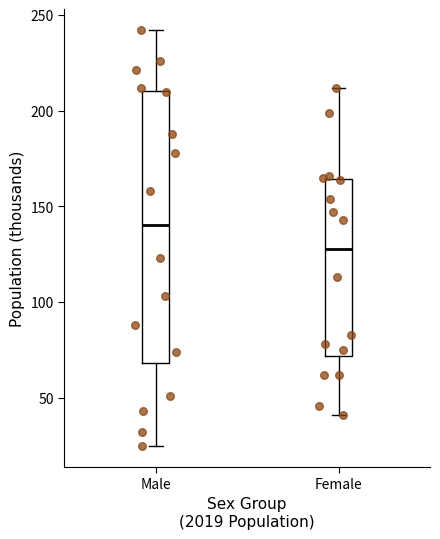

Which box is the tallest, from its lower edge to its upper edge?

Male